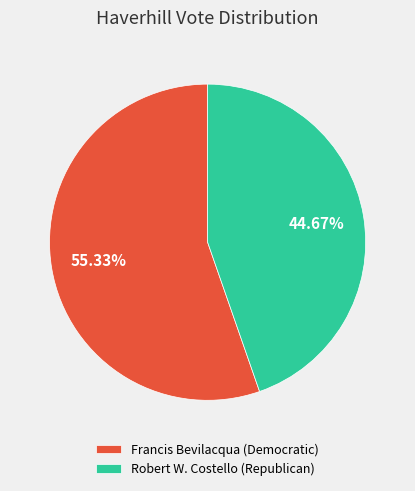

What is the majority slice?

Francis Bevilacqua (Democratic)